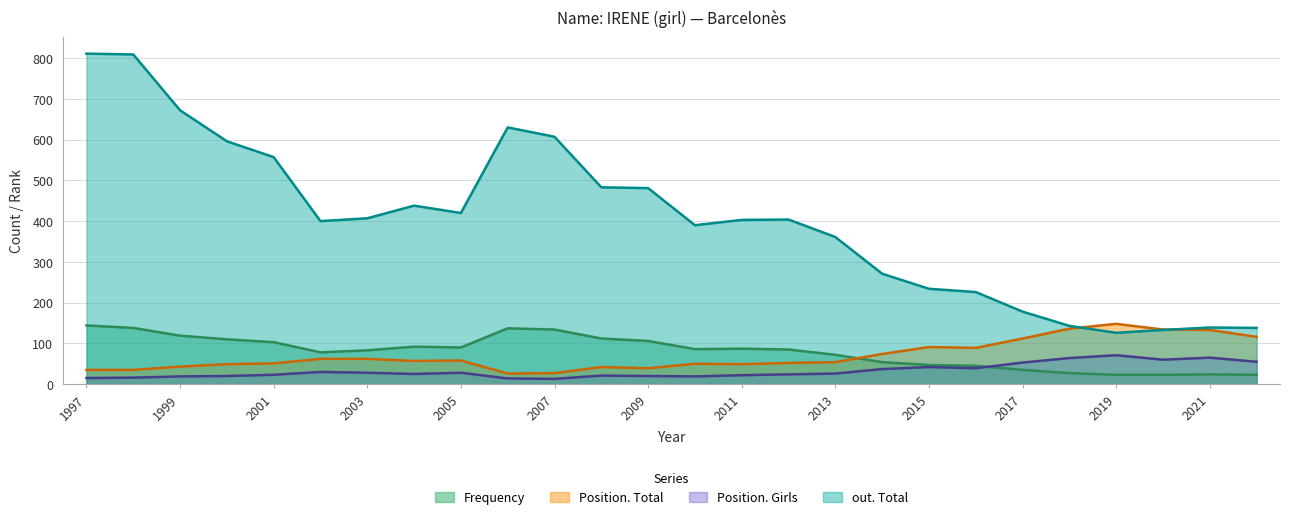

Reading right to left, what are all the values shown in this chart?

Frequency: 2022=23	2021=24	2020=23	2019=23	2018=27	2017=35	2016=45	2015=47	2014=54	2013=72	2012=85	2011=87	2010=86	2009=106	2008=112	2007=134	2006=137	2005=90	2004=92	2003=83	2002=78	2001=103	2000=110	1999=119	1998=138	1997=144
Position. Total: 2022=116	2021=133	2020=134	2019=148	2018=136	2017=112	2016=89	2015=91	2014=74	2013=54	2012=52	2011=49	2010=50	2009=39	2008=42	2007=27	2006=26	2005=58	2004=57	2003=62	2002=62	2001=51	2000=49	1999=43	1998=35	1997=35
Position. Girls: 2022=55	2021=65	2020=60	2019=71	2018=64	2017=53	2016=39	2015=42	2014=37	2013=26	2012=24	2011=22	2010=19	2009=20	2008=21	2007=13	2006=14	2005=28	2004=25	2003=28	2002=30	2001=23	2000=20	1999=19	1998=16	1997=15
out. Total: 2022=138	2021=139	2020=133	2019=126	2018=143	2017=178	2016=226	2015=234	2014=271	2013=361	2012=404	2011=403	2010=390	2009=481	2008=483	2007=607	2006=630	2005=420	2004=438	2003=407	2002=400	2001=557	2000=596	1999=672	1998=809	1997=811